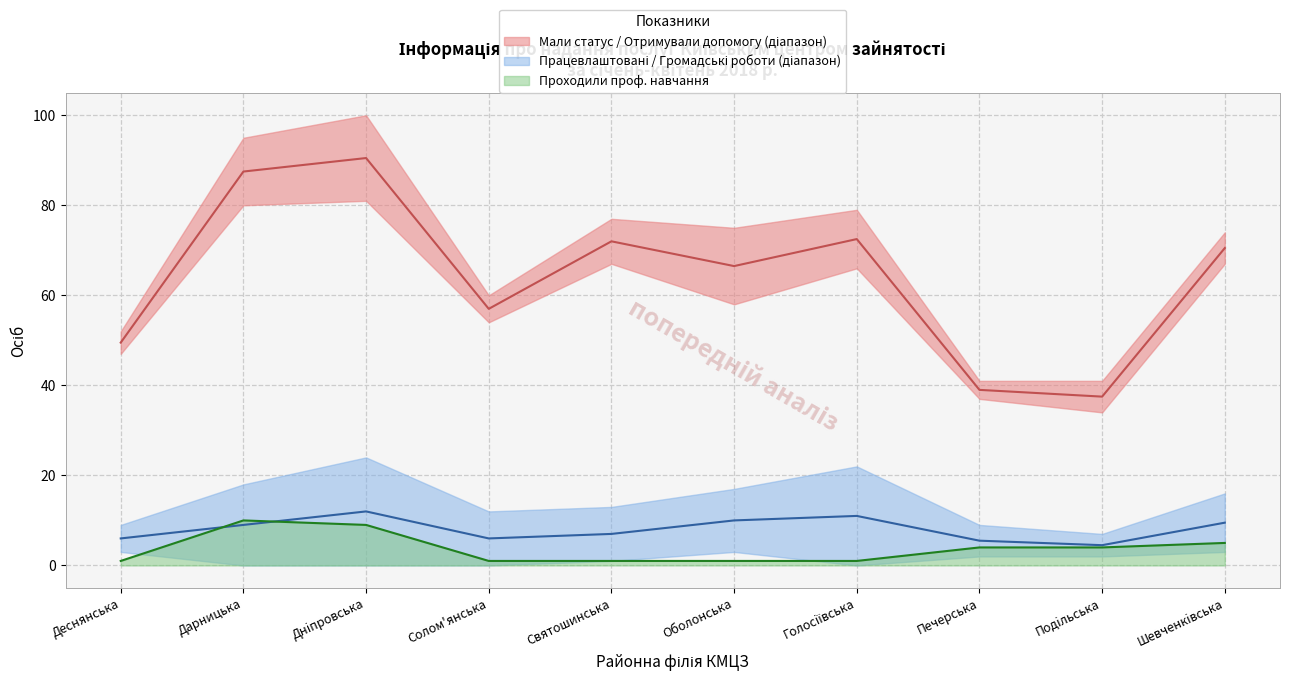

The value of Отримували допомогу по безробіттю at Деснянська is 47. True or false?

True